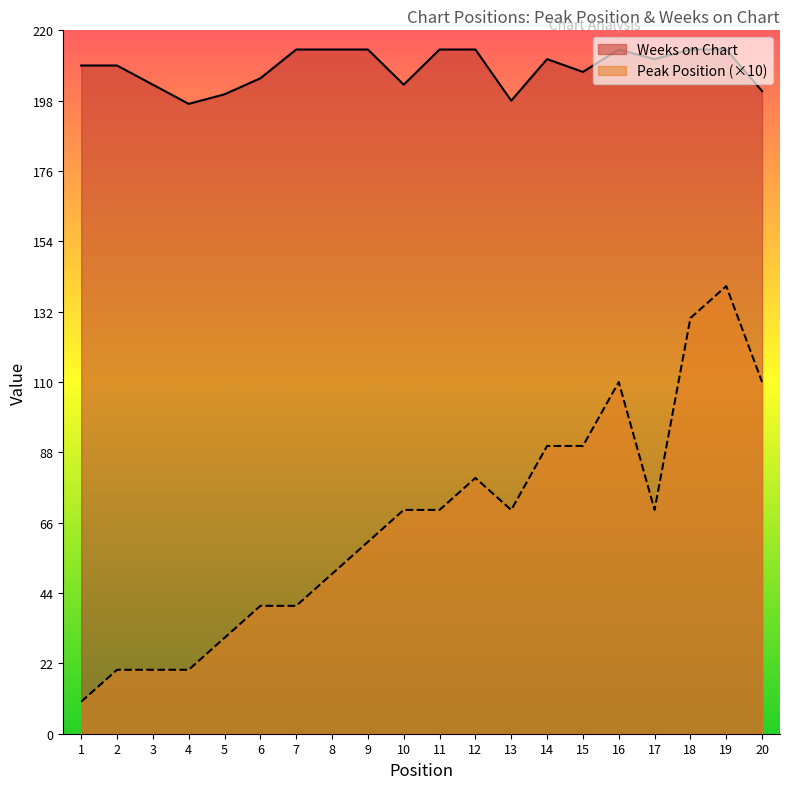

What is the sum of the Peak Position values at 18 and 12?

210